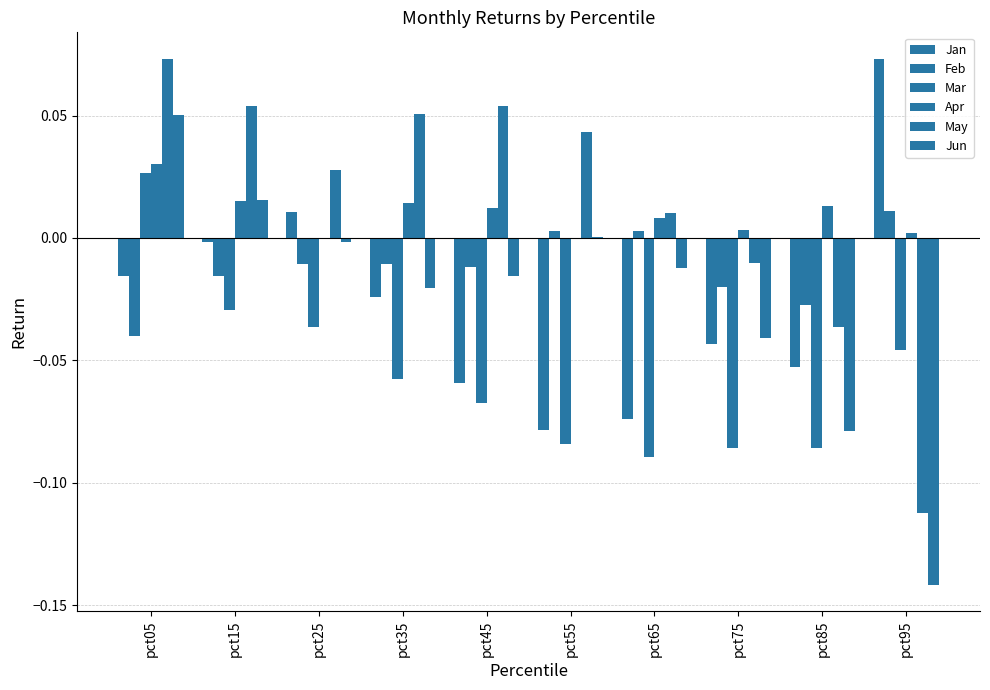

Where does the Jun series first go above 0?

pct05